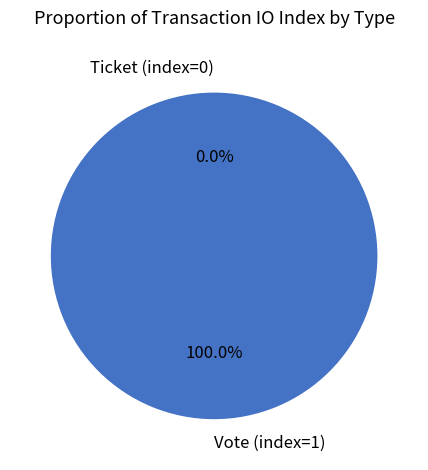

Does Ticket (index=0) represent more than half of the total?

No